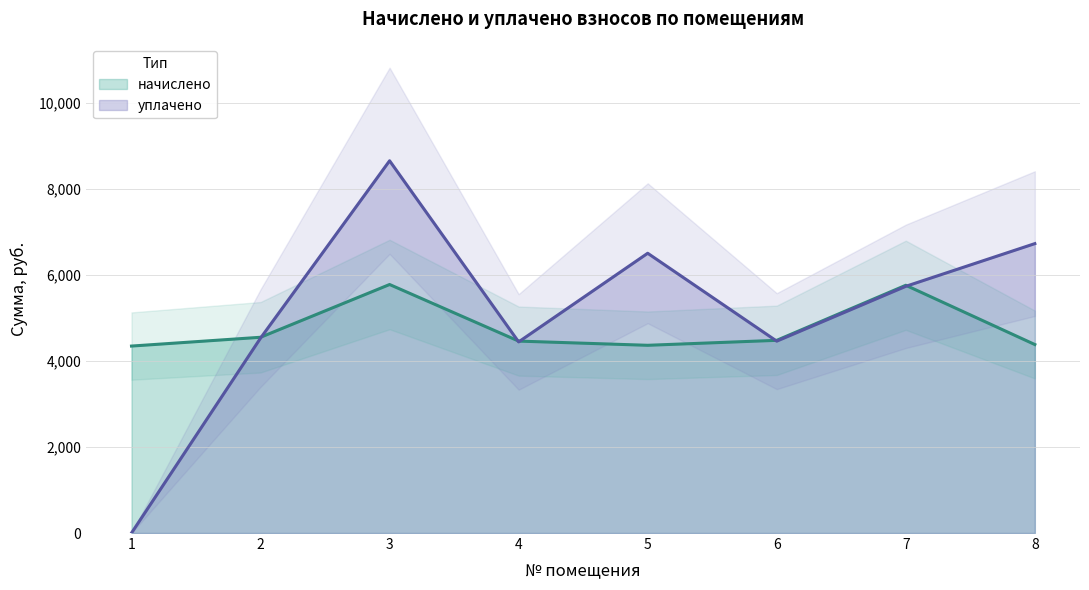

What are all the series names shown in the legend?

начислено, уплачено